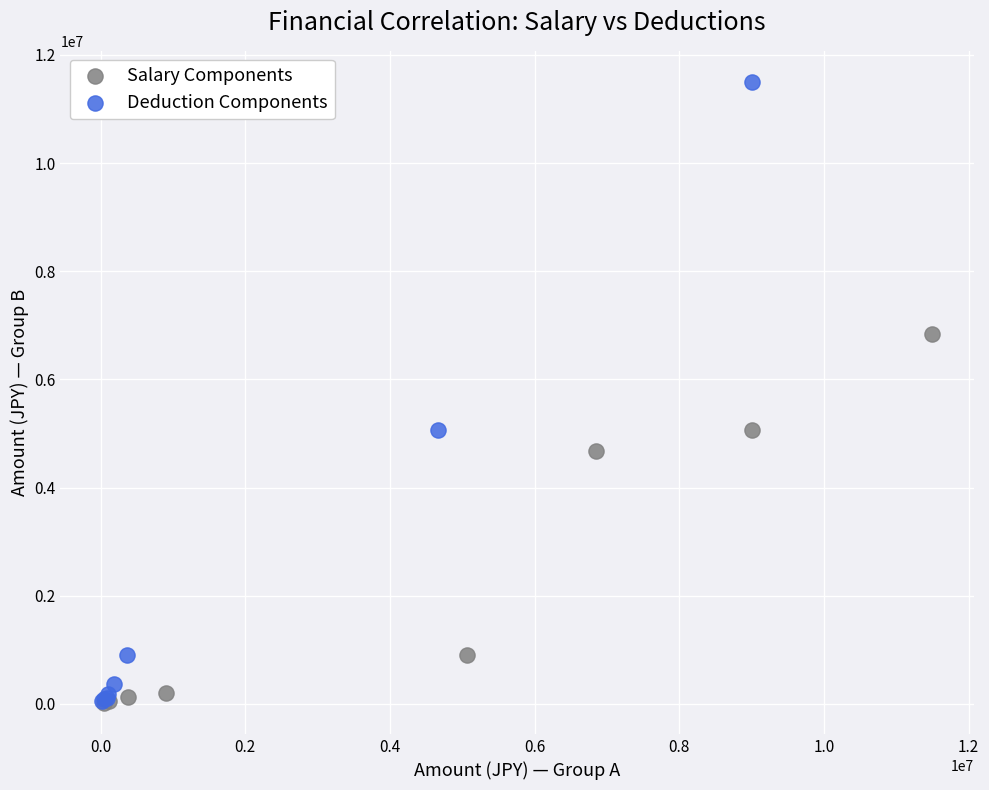

Which series contains the highest Y value?

Deduction Components